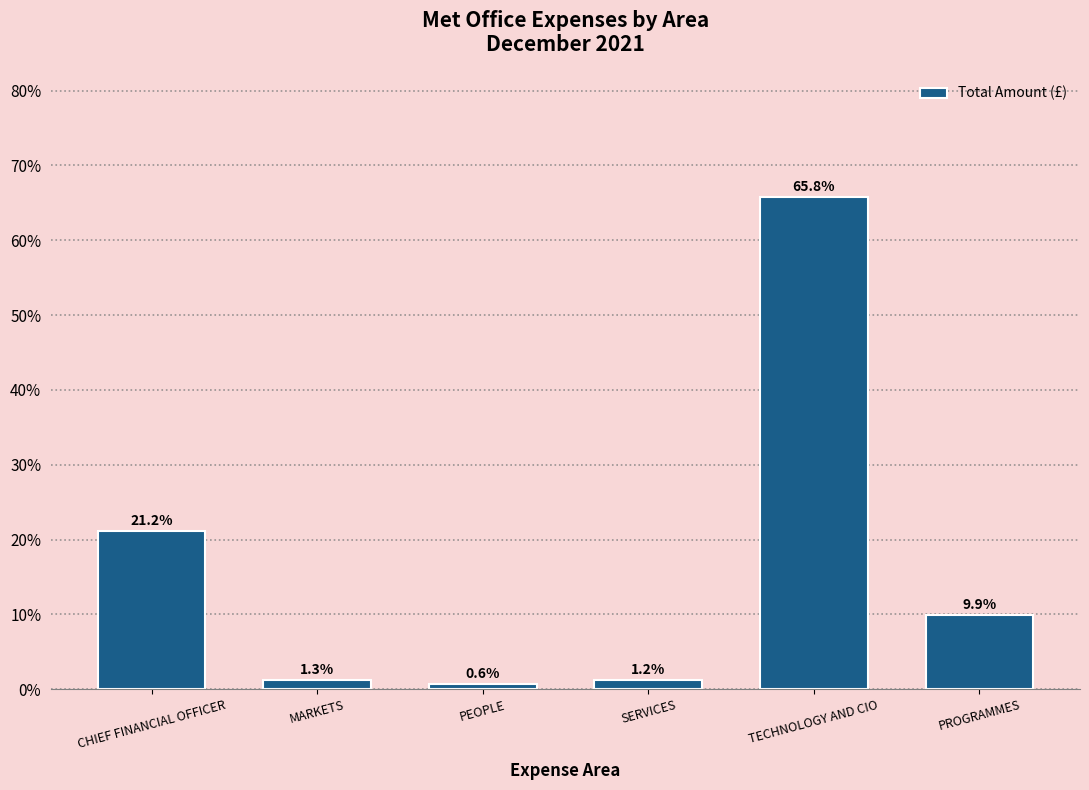

How many categories are shown in the chart?

6